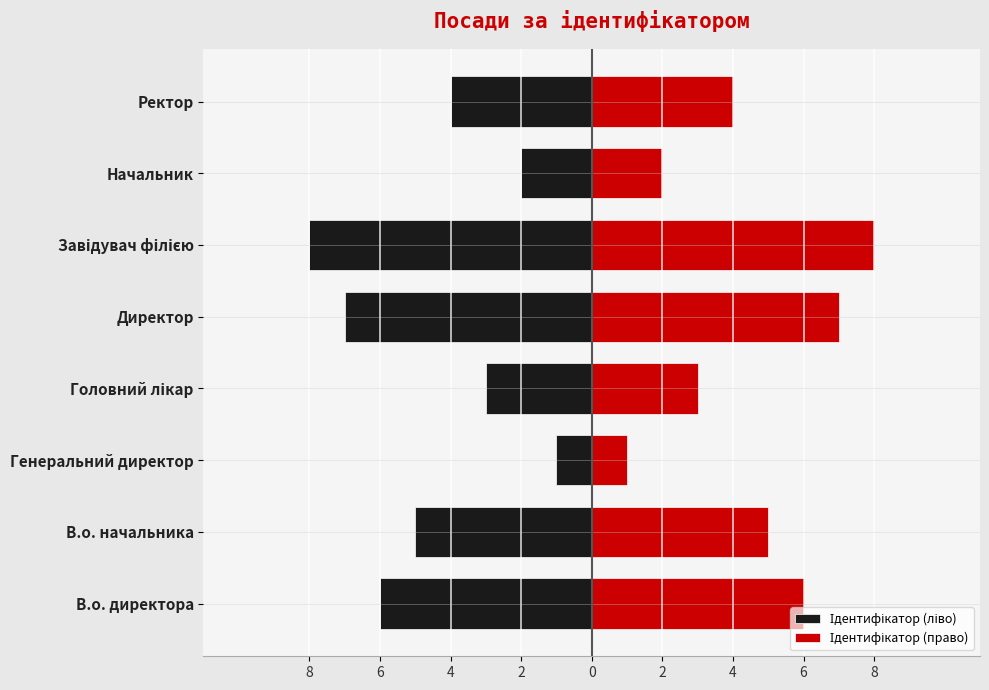

Count the Ідентифікатор (право) values in the range 3 to 7.

5